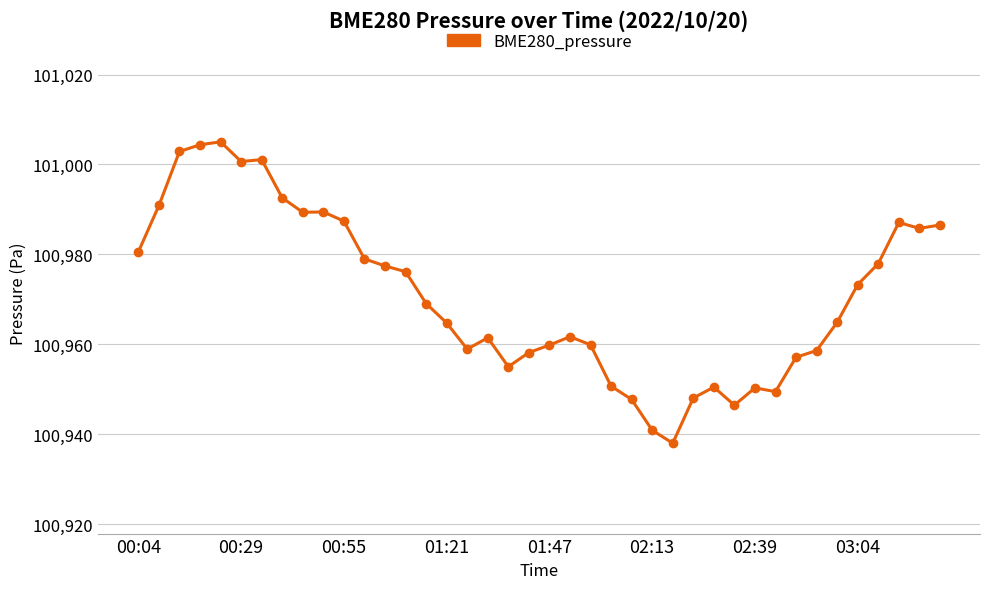

How many data points does each series have?

40